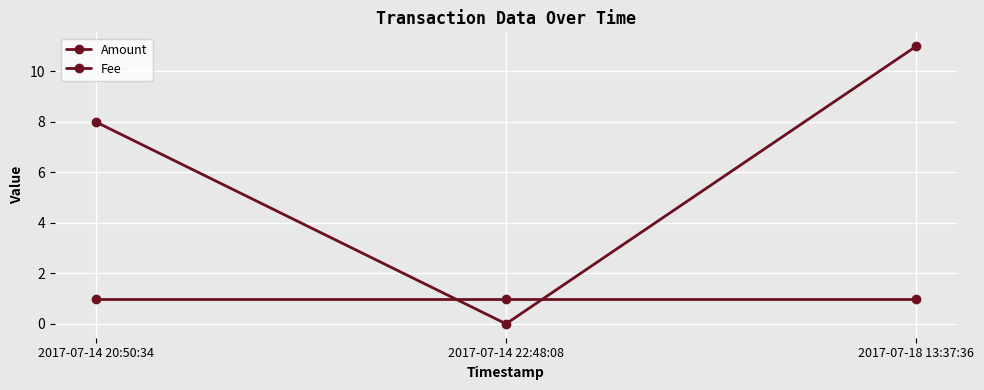

Which series has the largest total across all categories?

Amount